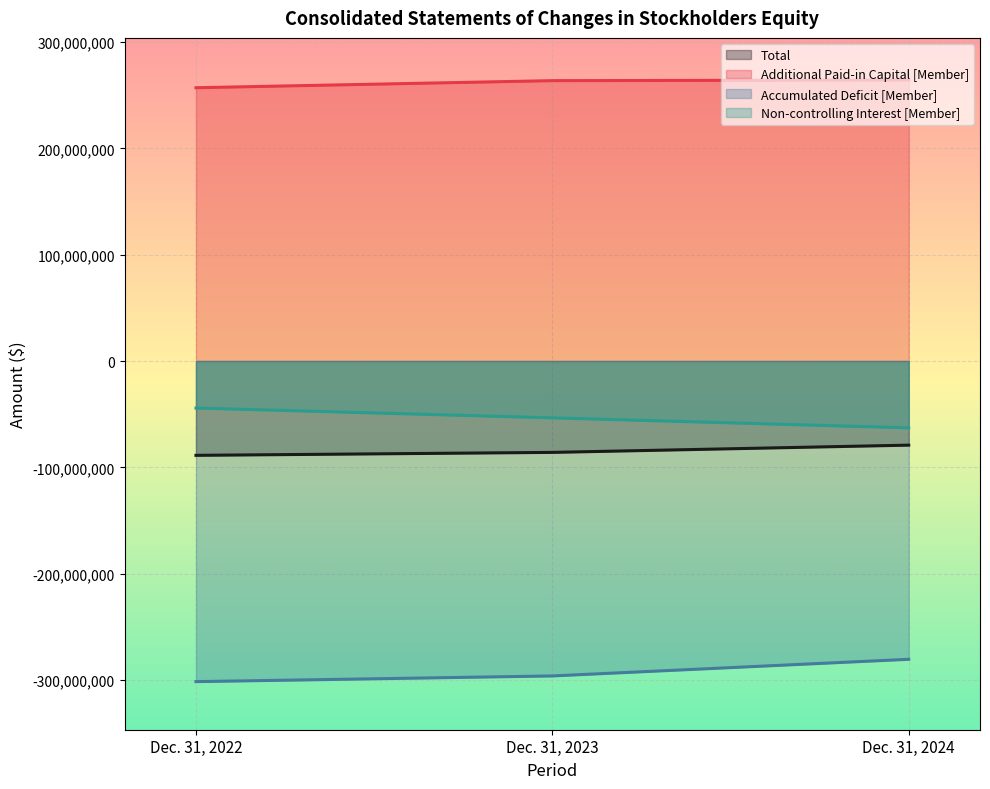

Between Dec. 31, 2023 and Dec. 31, 2024, which series saw the biggest shift?

Accumulated Deficit [Member]